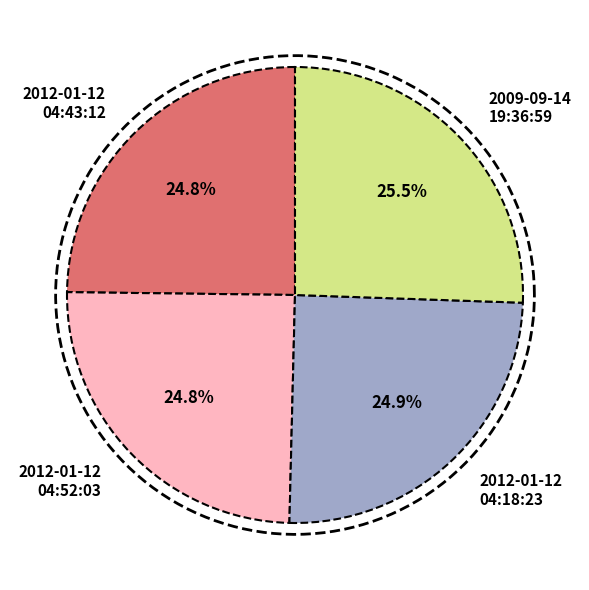

To the nearest percent, what percentage of the pie is 2009-09-14 19:36:59 UTC?

26%